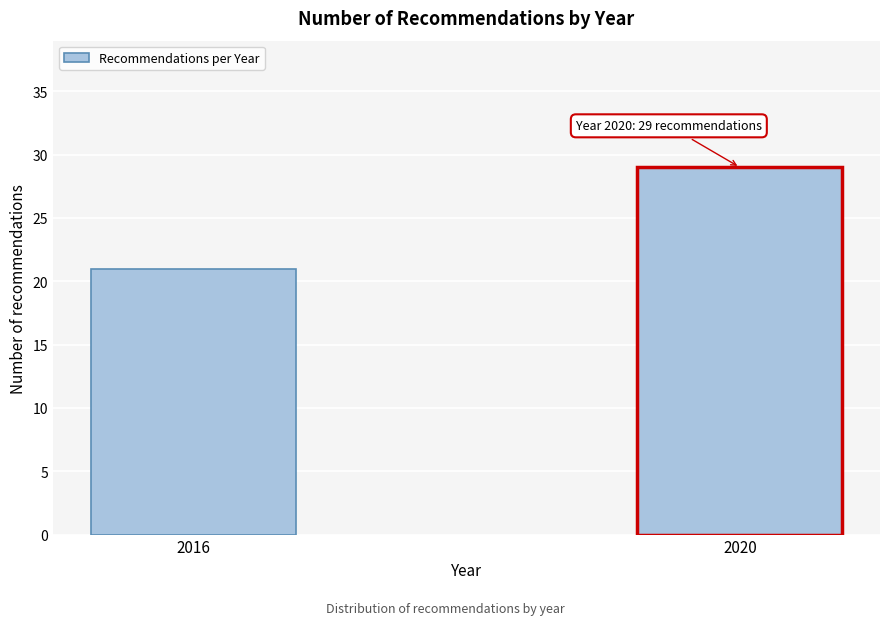

Reading left to right, what are all the values shown in this chart?

21	29